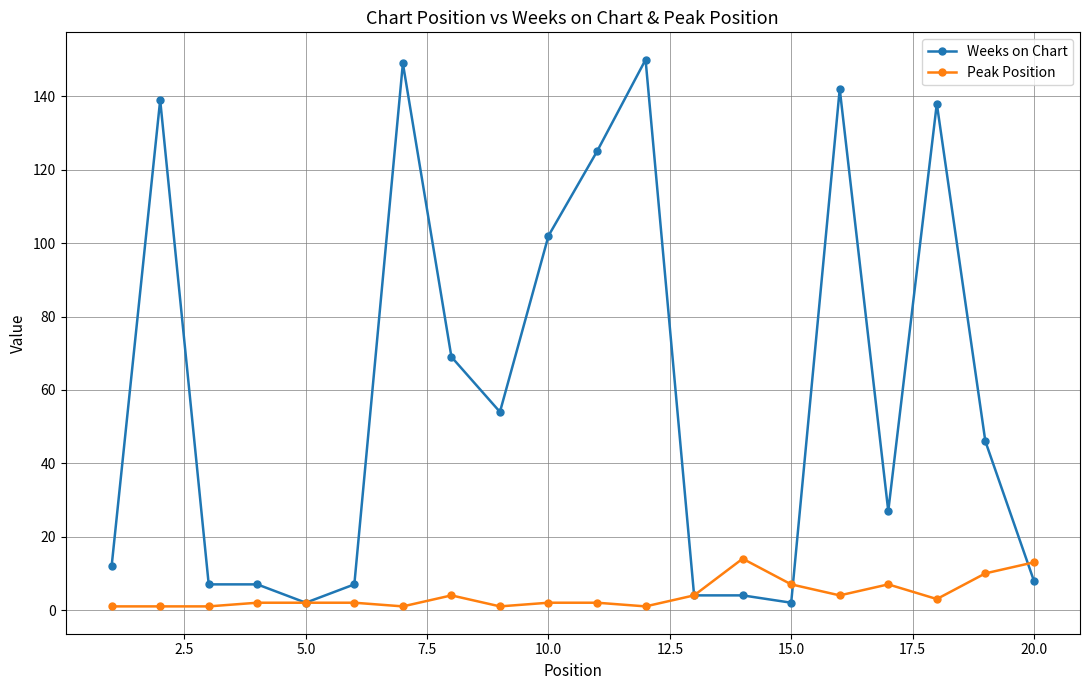

Which series ends up on top after the final intersection of Weeks on Chart and Peak Position?

Peak Position